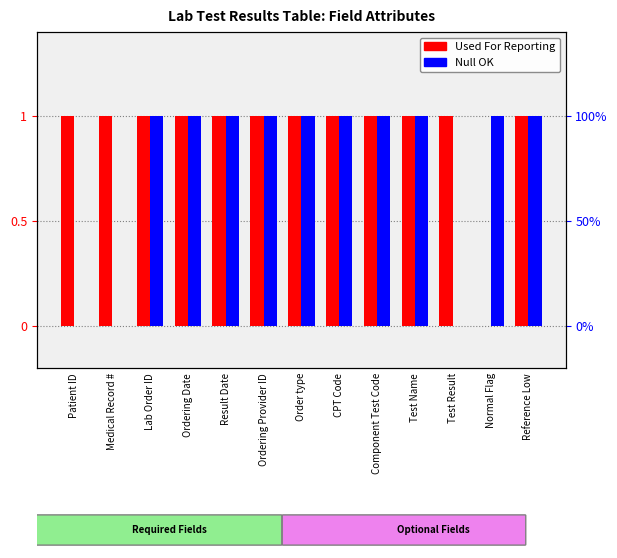

Reading left to right, what are all the values shown in this chart?

Used For Reporting: 1	1	1	1	1	1	1	1	1	1	1	0	1
Null OK: 0	0	1	1	1	1	1	1	1	1	0	1	1